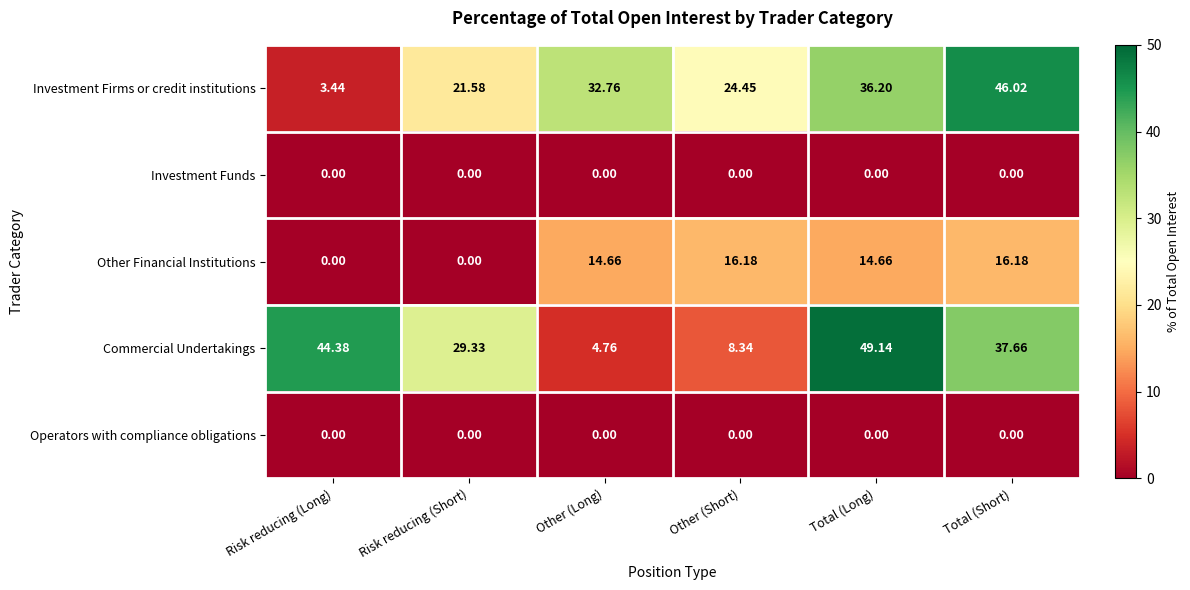

At which category does the chart reach its peak across all series?

Total (Long)